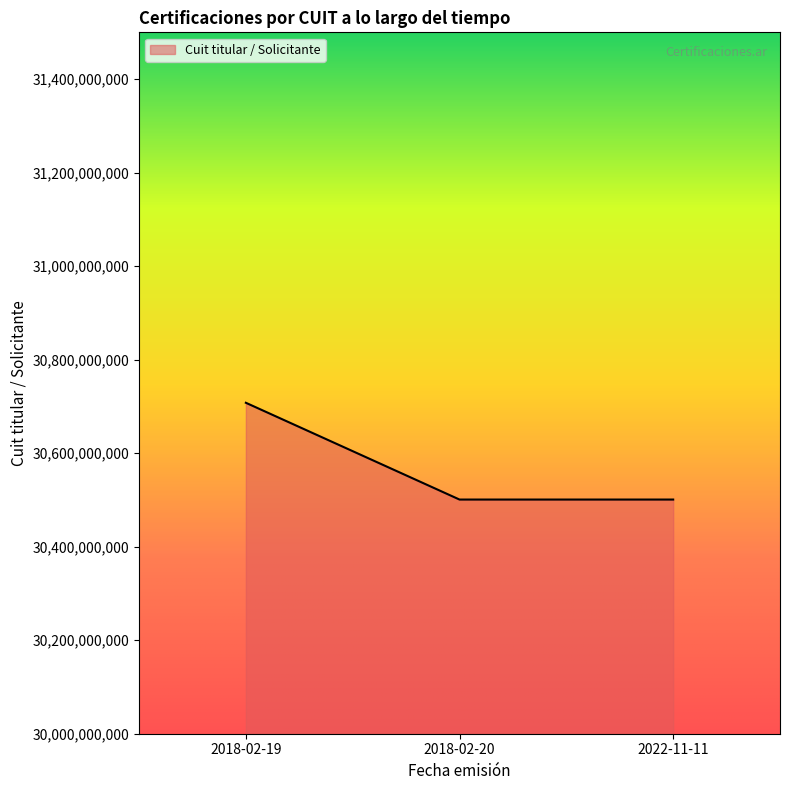

How many lines are shown in the chart?

1